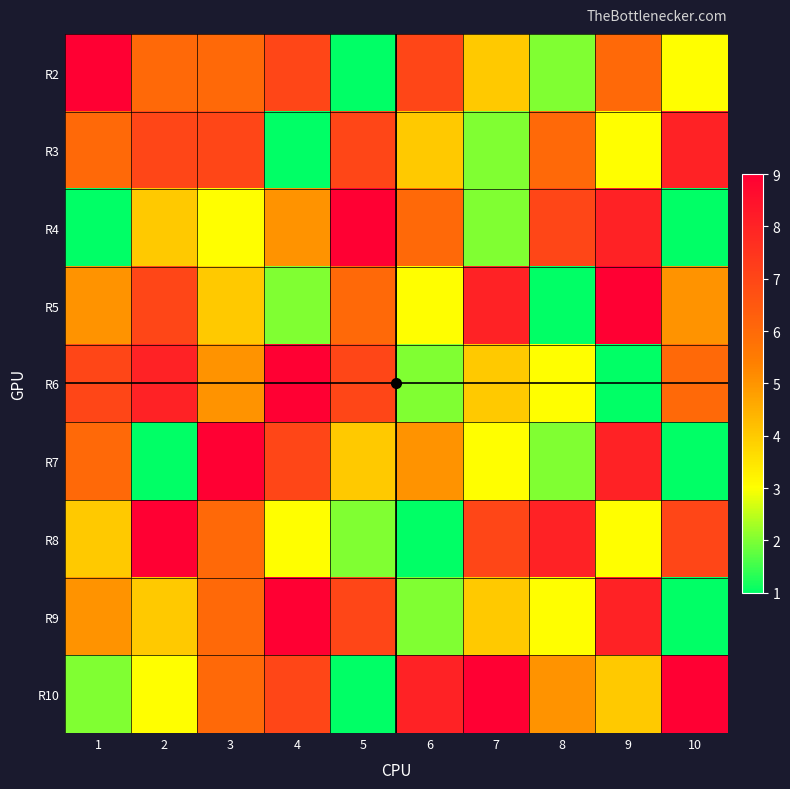

At which category does the chart reach its minimum across all series?

5